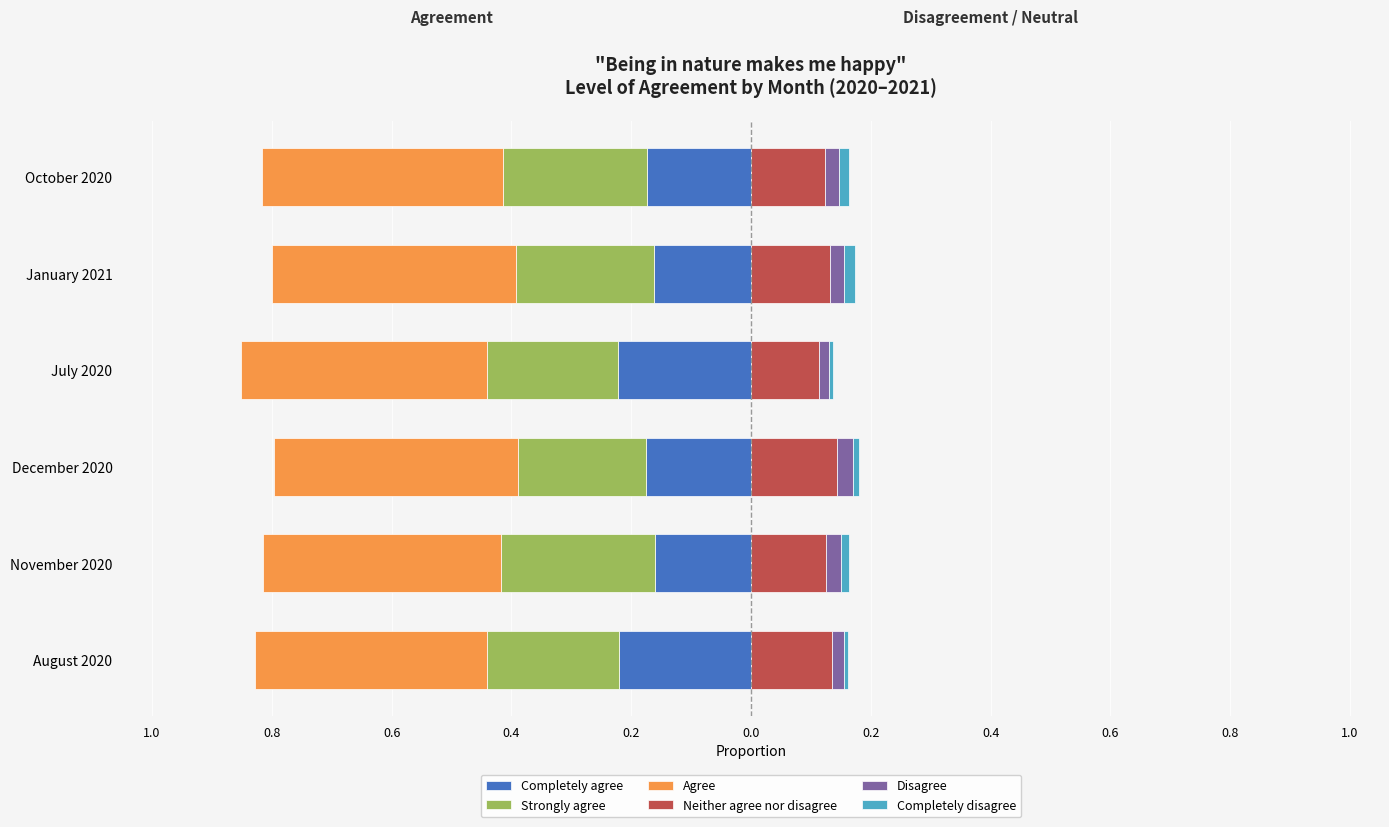

The value of Strongly agree at August 2020 is -0.2. True or false?

True